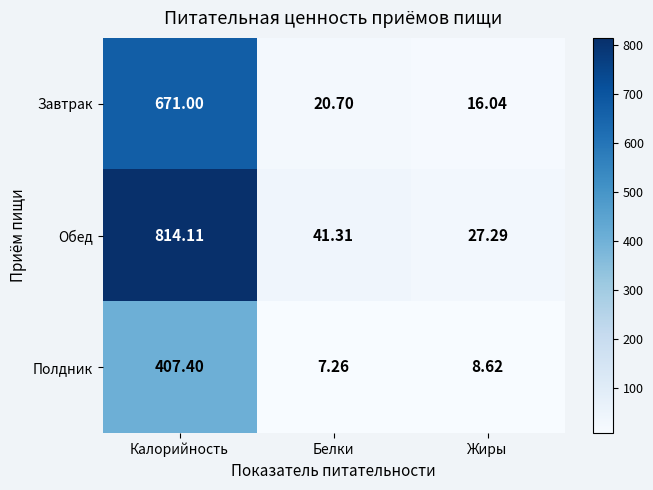

Where does the Завтрак series first go above 20?

Калорийность